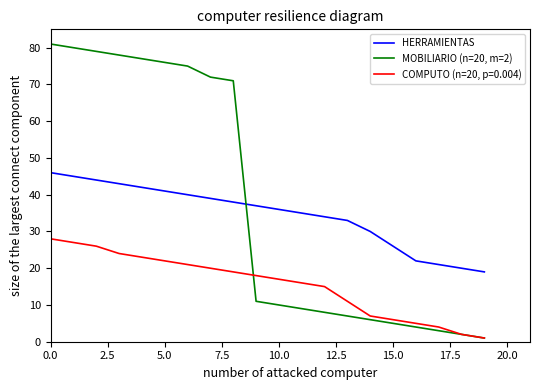

What is the greatest value displayed?

81